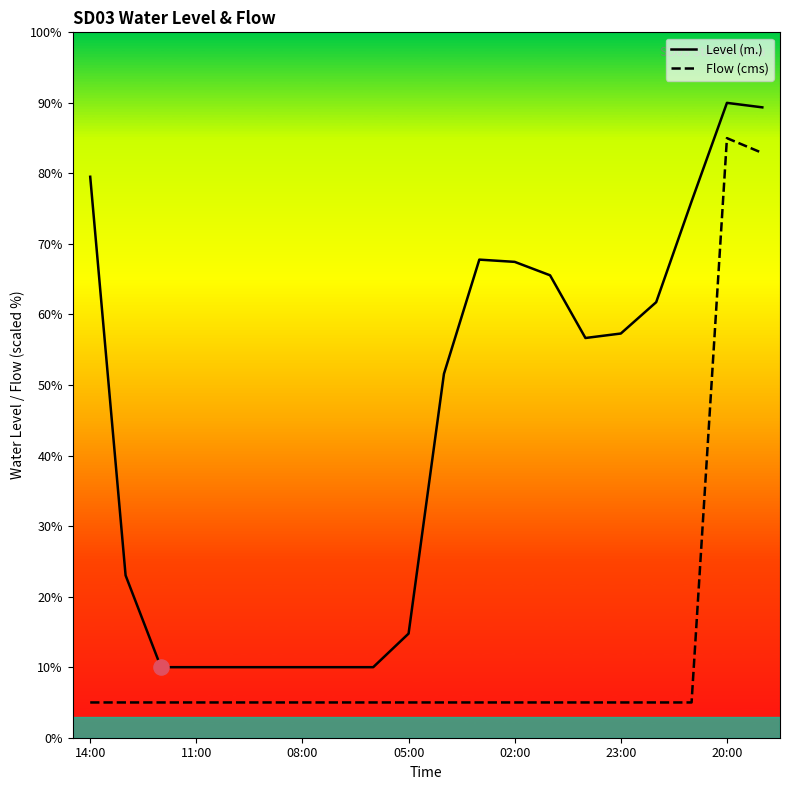

What is the total value across all series at 10?

56.6